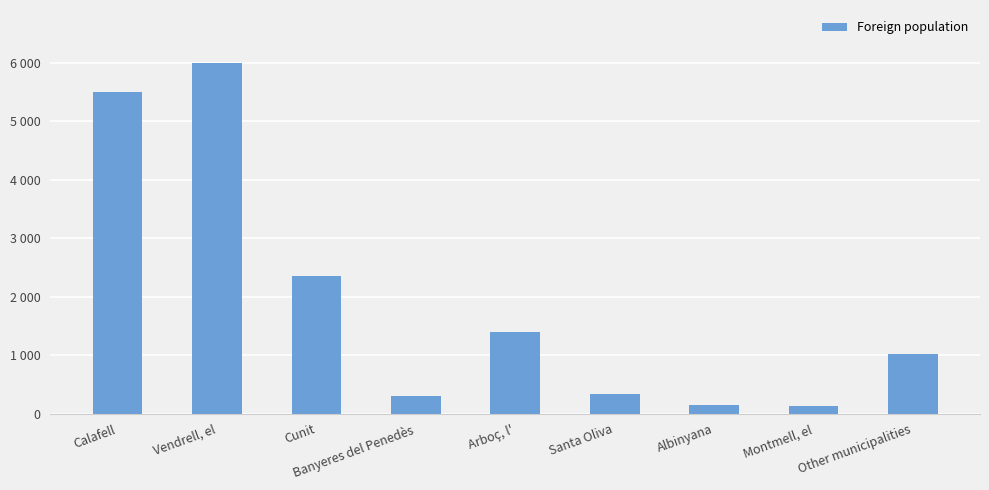

Does the chart contain any negative values?

No